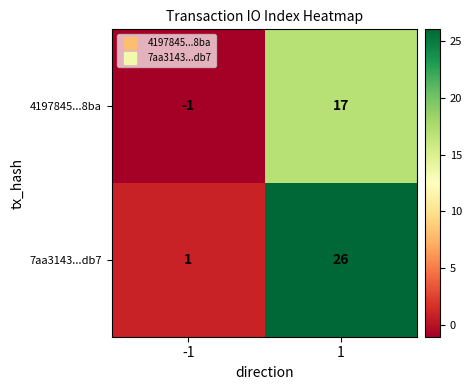

What is the sum of the 7aa3143...db7 values at 1 and -1?

27